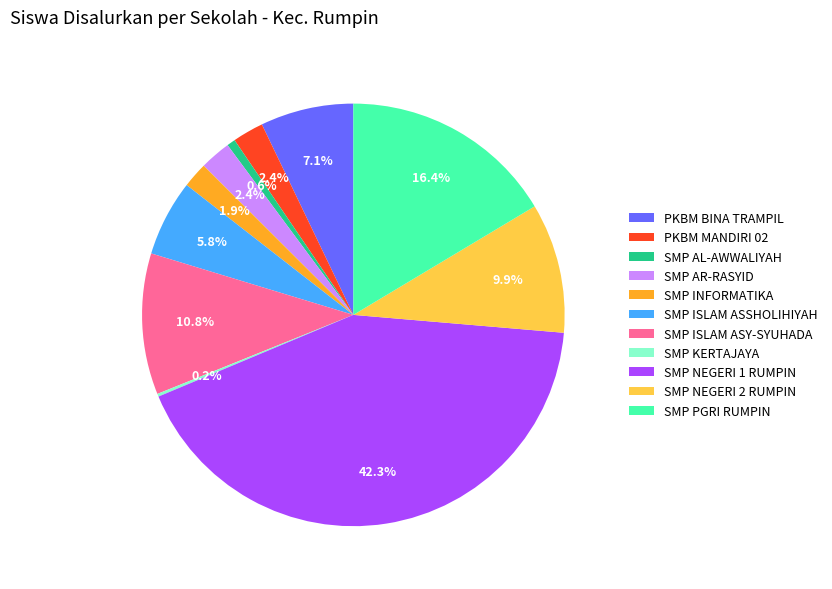

Is SMP ISLAM ASY-SYUHADA the majority of the pie?

No